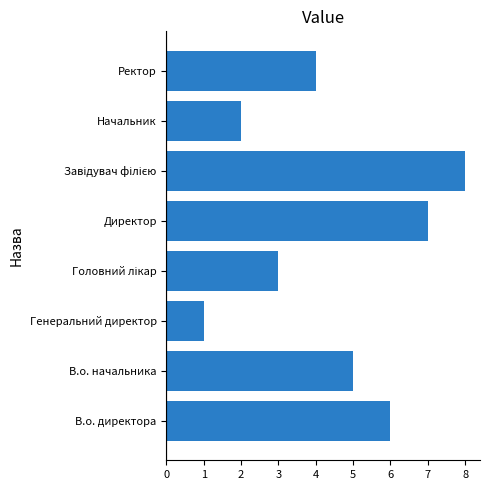

Are the bars horizontal?

Yes